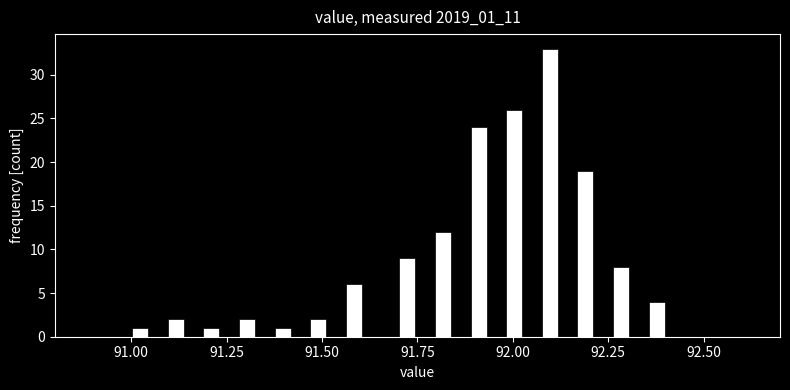

Read against the x-axis, roughly where is the centre of the tallest bar?

92.10